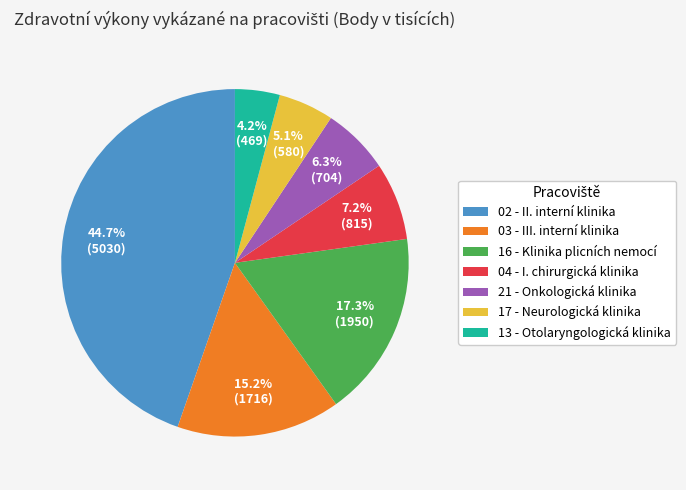

How many slices are in this pie chart?

7